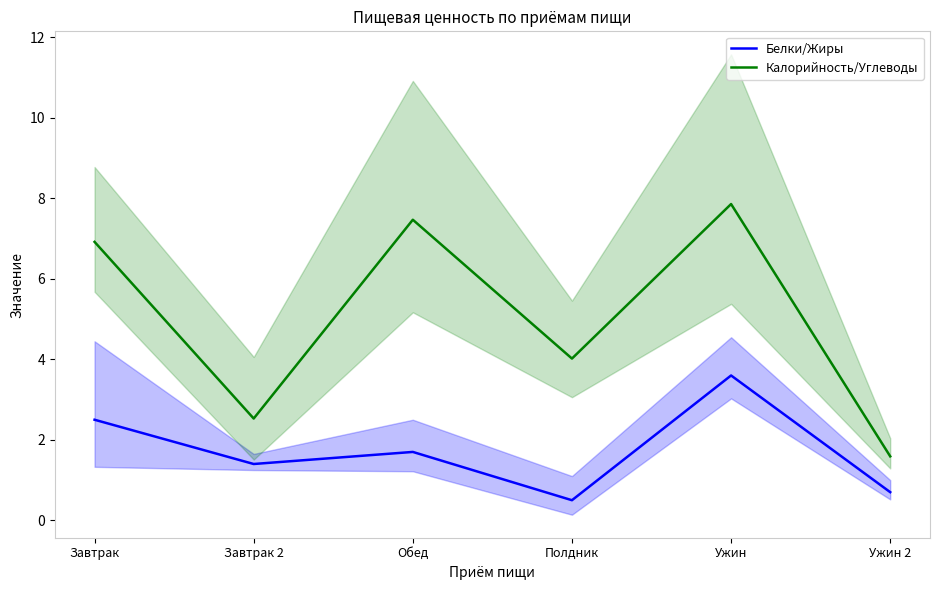

At Обед, list the series in order from smallest to largest.

Белки/Жиры, Калорийность/Углеводы